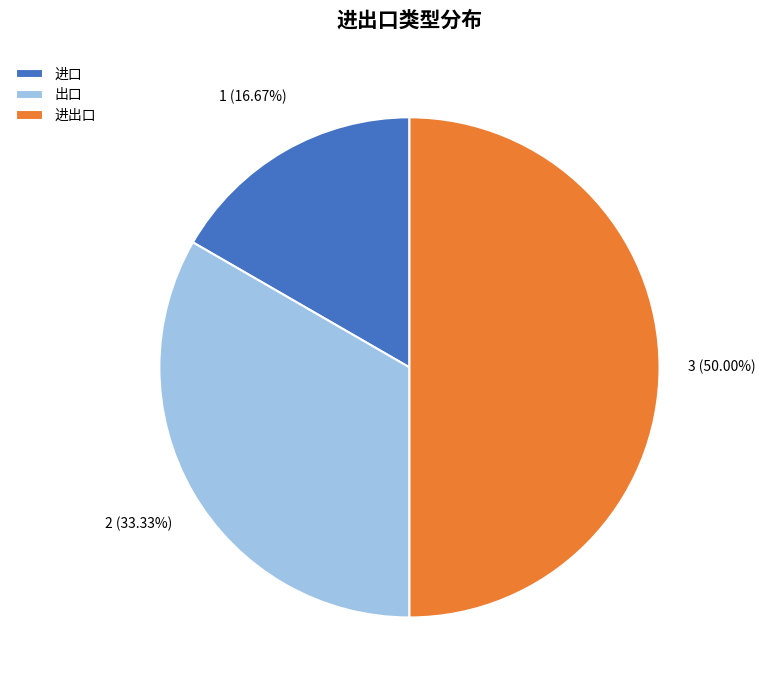

What percentage is the 出口 slice, to the nearest percent?

33%